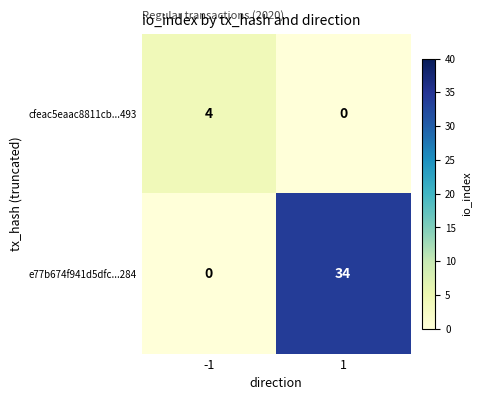

Which series has the largest total across all categories?

e77b674f941d5dfc...284